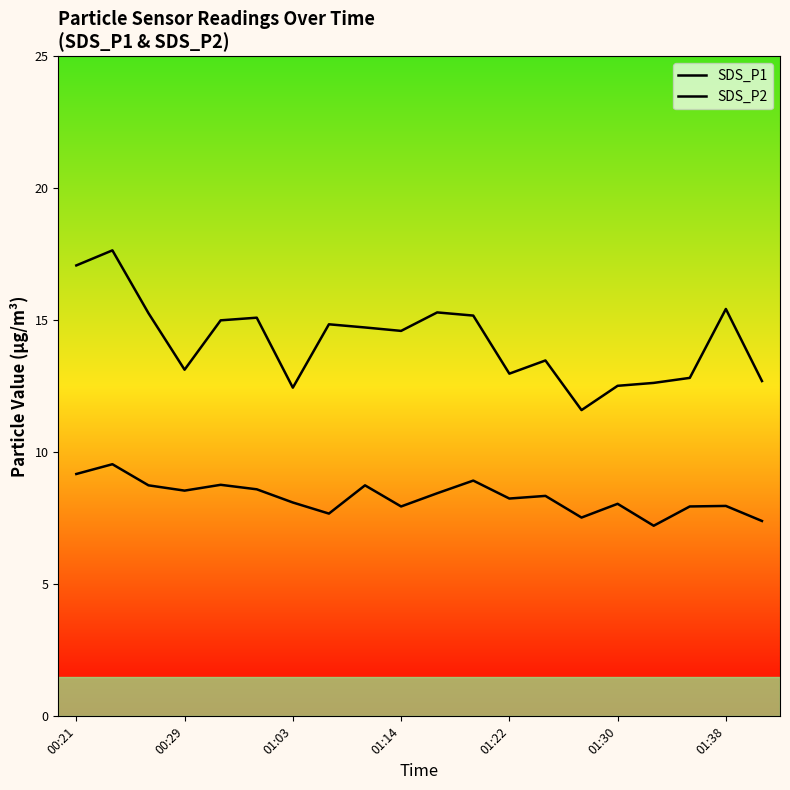

Read the SDS_P1 value at 13.

13.5